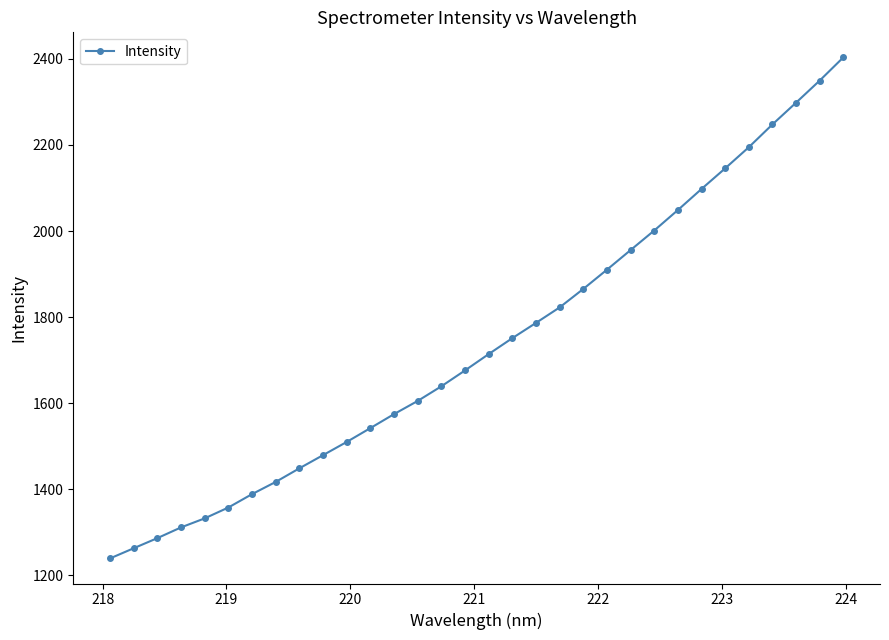

What is the sum of all values?

55664.6